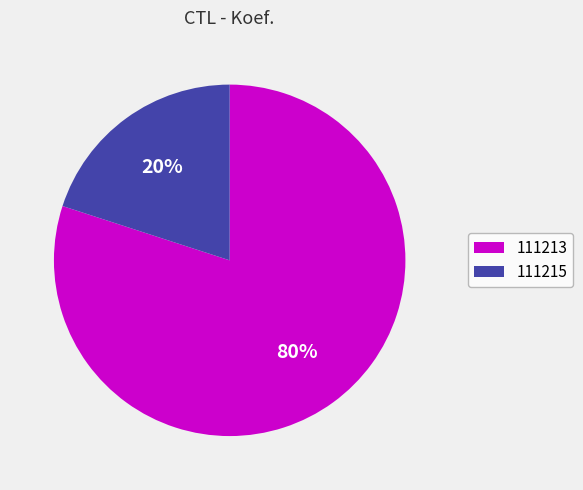

How many slices are in this pie chart?

2